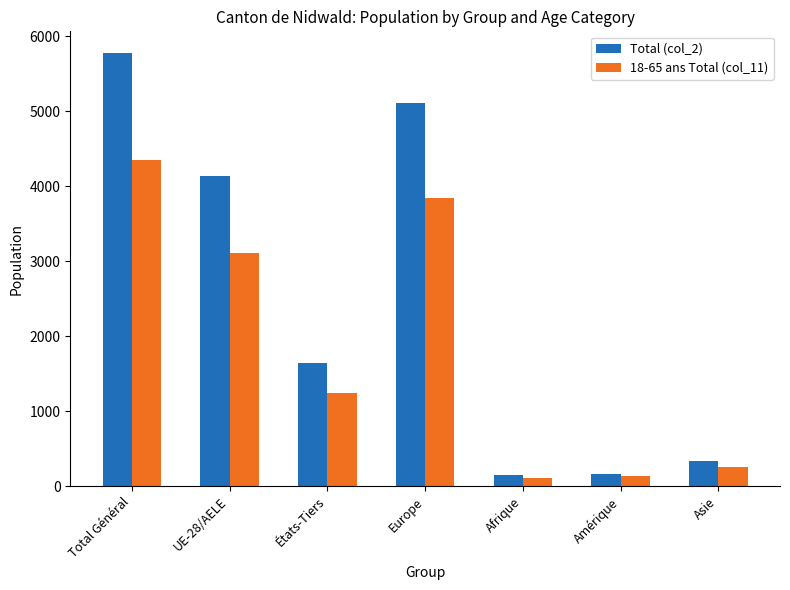

What is the total value across all series at Total Général?

10125